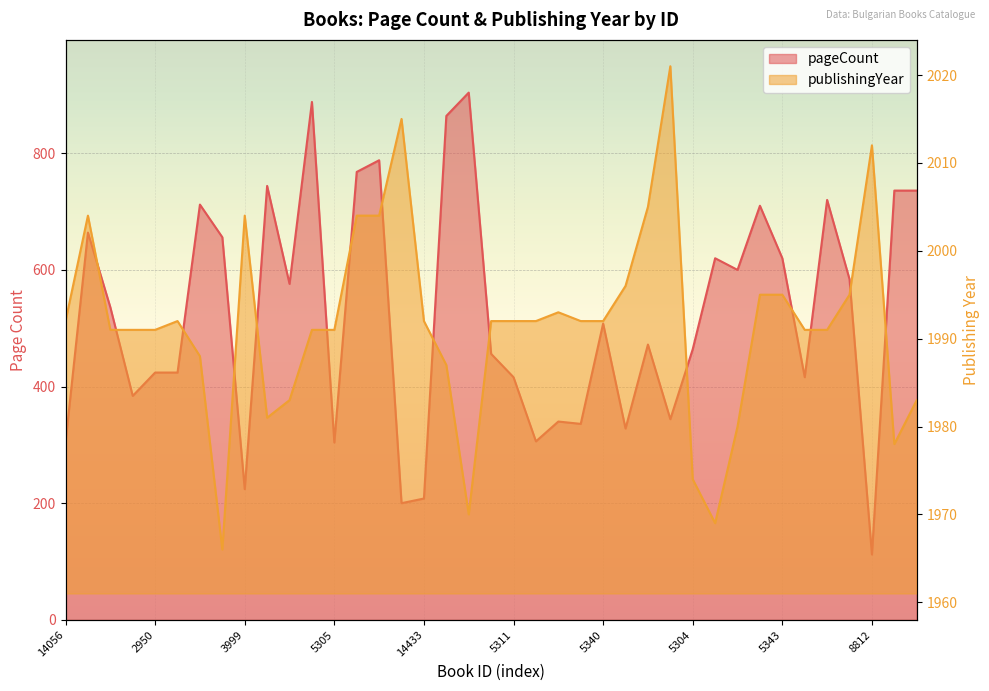

Which series has the widest spread of values?

pageCount